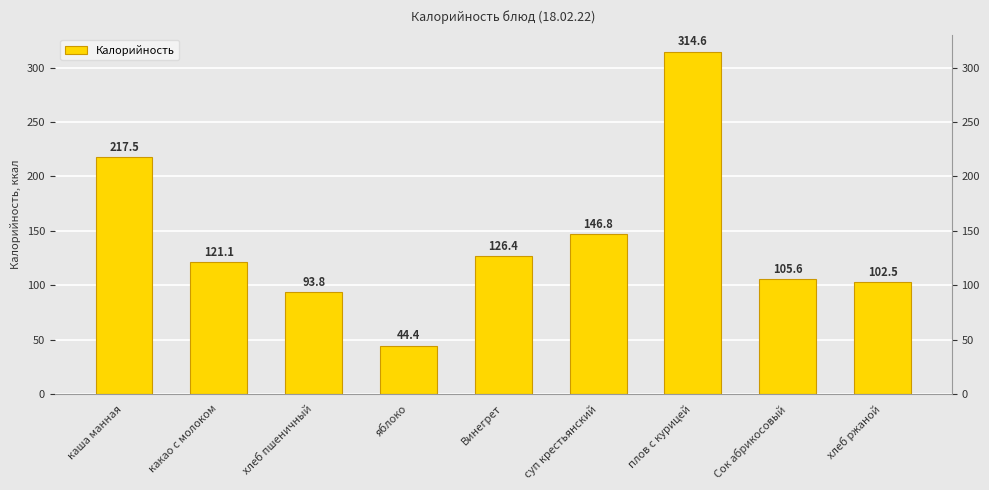

At which category does the chart reach its peak across all series?

плов с курицей